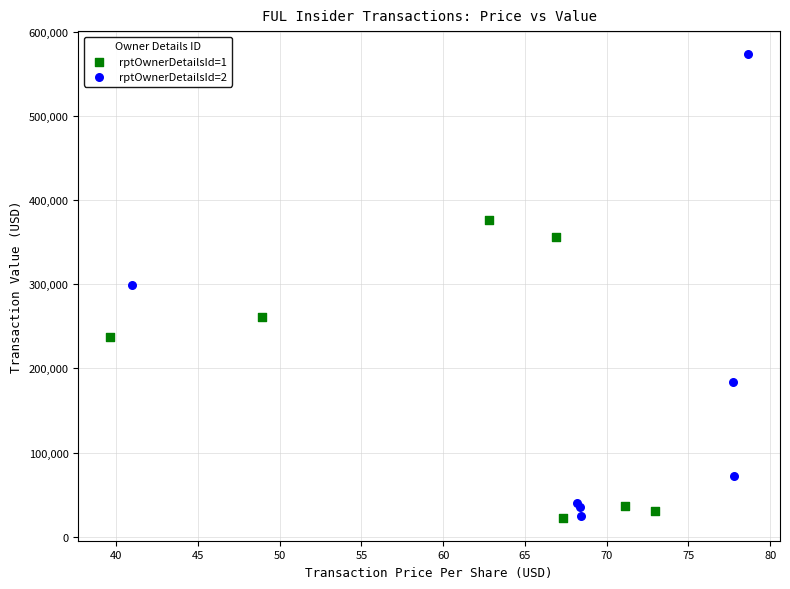

Which series contains the highest Y value?

rptOwnerDetailsId=2